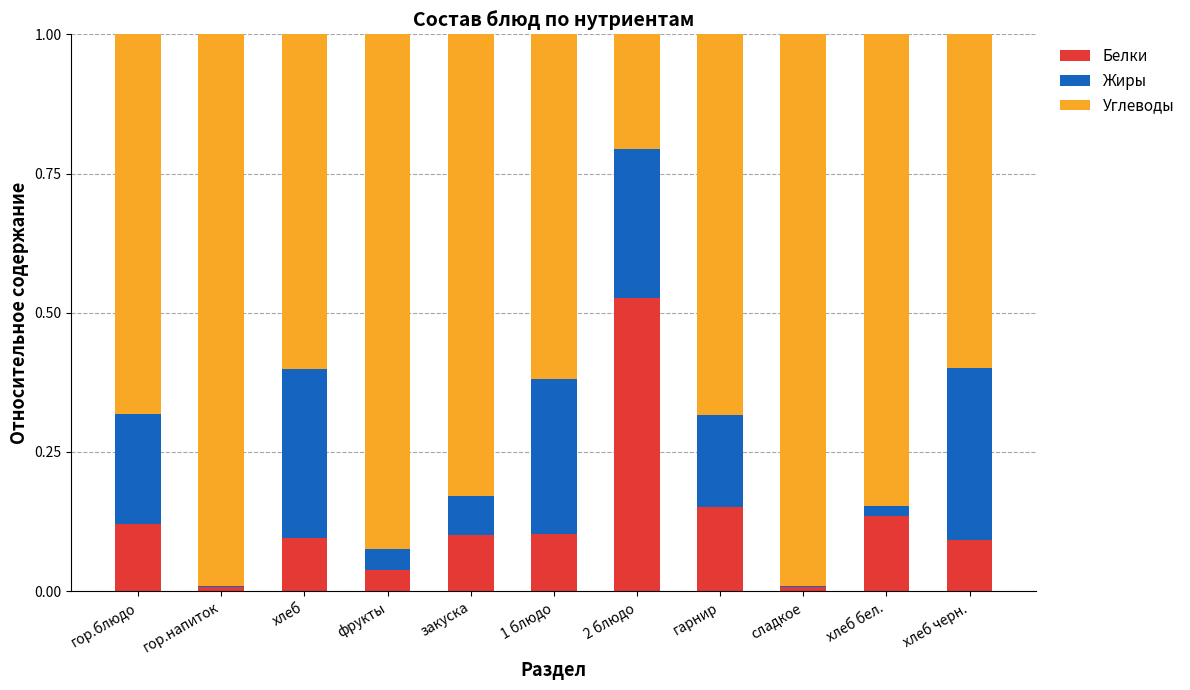

At which label does Белки reach its peak?

2 блюдо